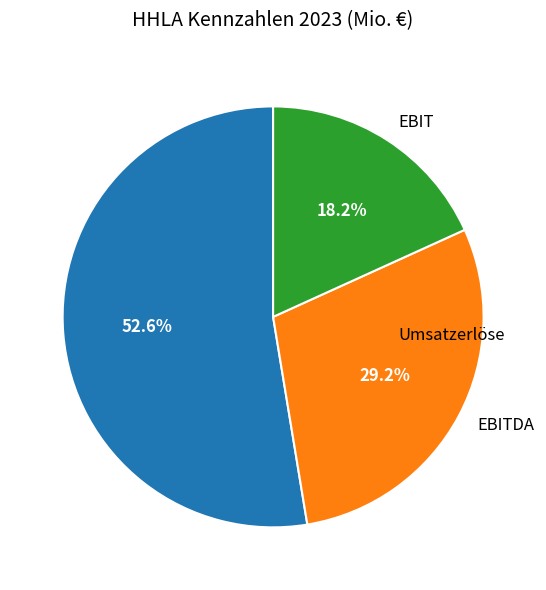

To the nearest percent, what percentage of the pie is EBITDA?

29%